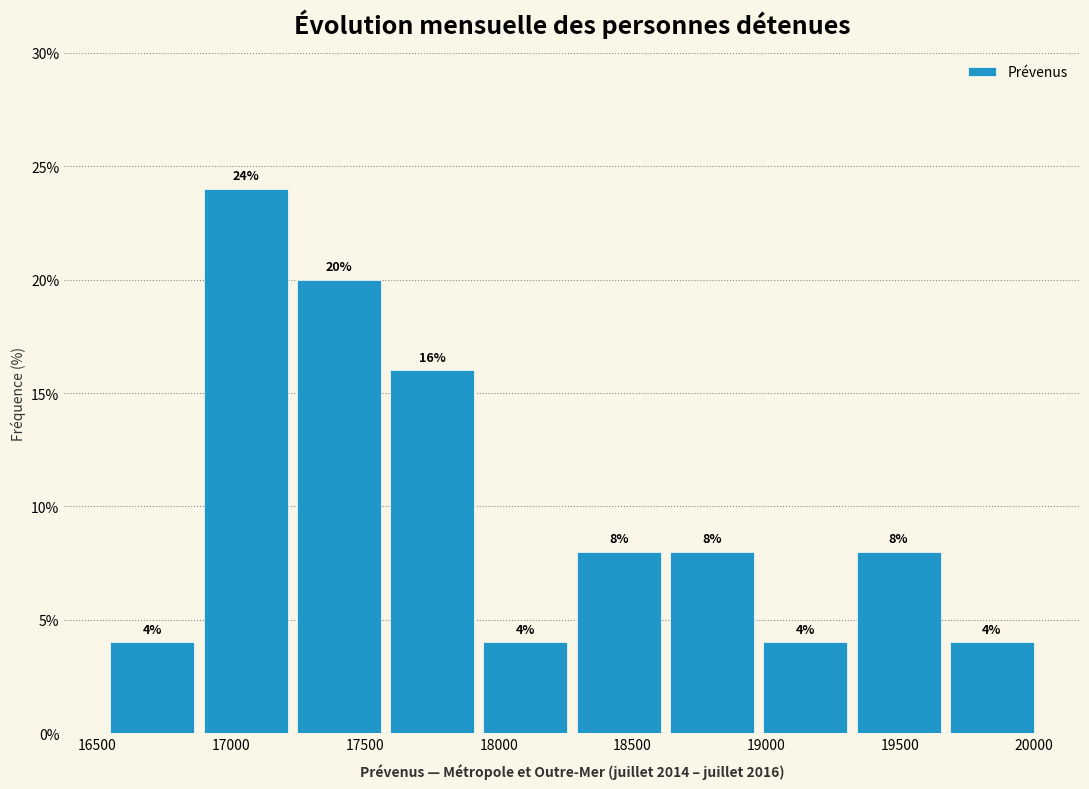

Reading left to right, transcribe this chart: for each bar, give the range it covers on the x-axis and its height. The bar edges are not printed on the chart, so give them approximately, as read against the axis.

16550 to 16900: 4
16900 to 17250: 24
17250 to 17600: 20
17600 to 17950: 16
17950 to 18300: 4
18300 to 18650: 8
18650 to 19000: 8
19000 to 19350: 4
19350 to 19700: 8
19700 to 20050: 4